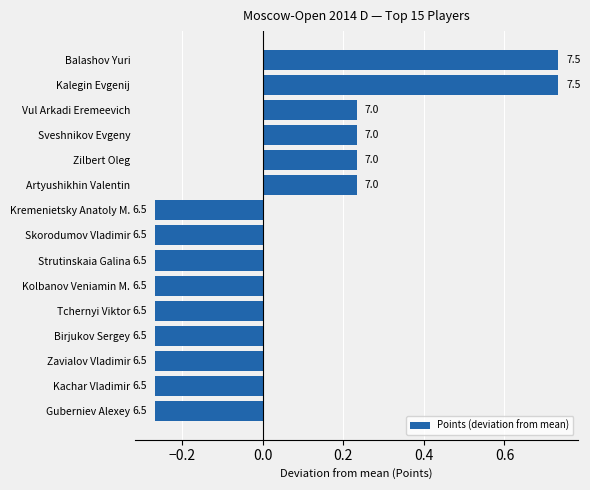

Count the values in the range 0 to 1.

6